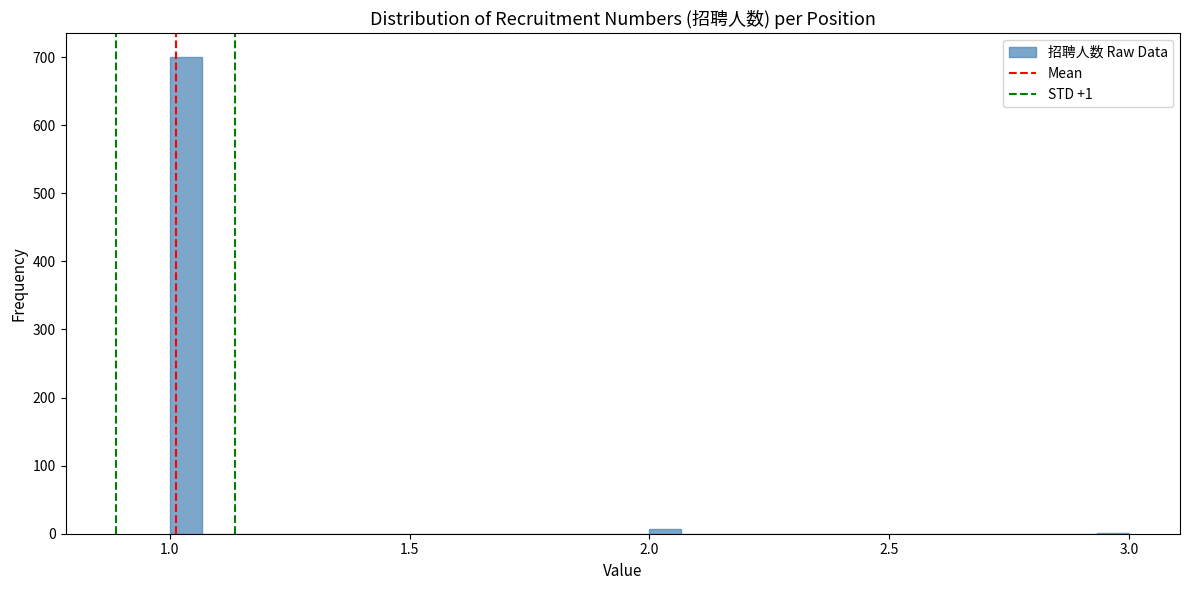

Read against the x-axis, roughly where is the centre of the tallest bar?

1.05